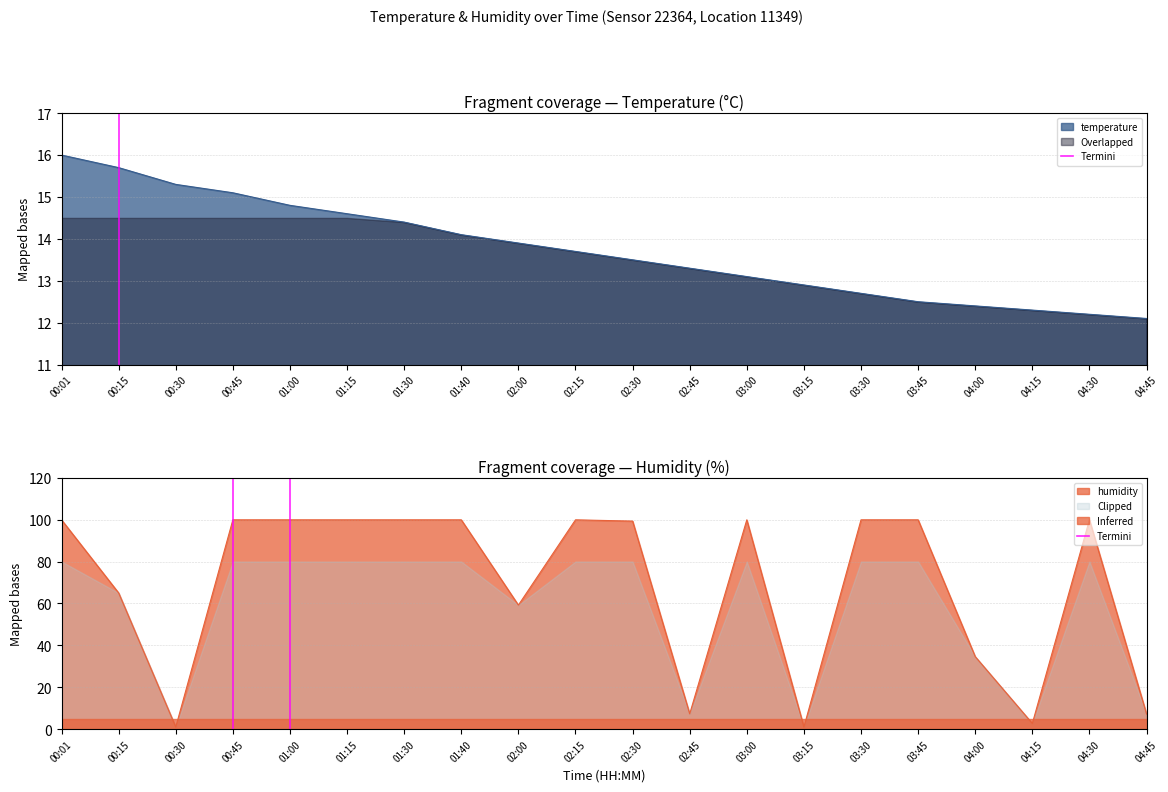

Where is humidity nearest to the value 50?

02:00